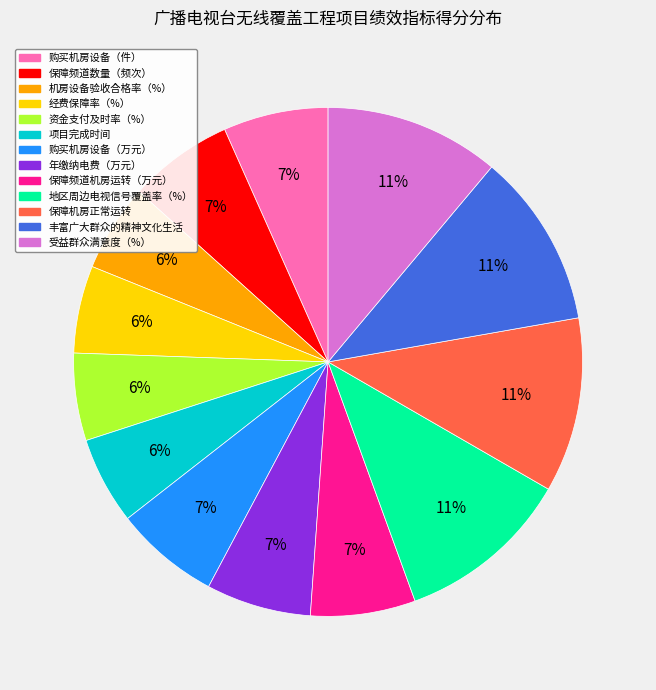

Between 丰富广大群众的精神文化生活 and 资金支付及时率（%）, which is larger?

丰富广大群众的精神文化生活